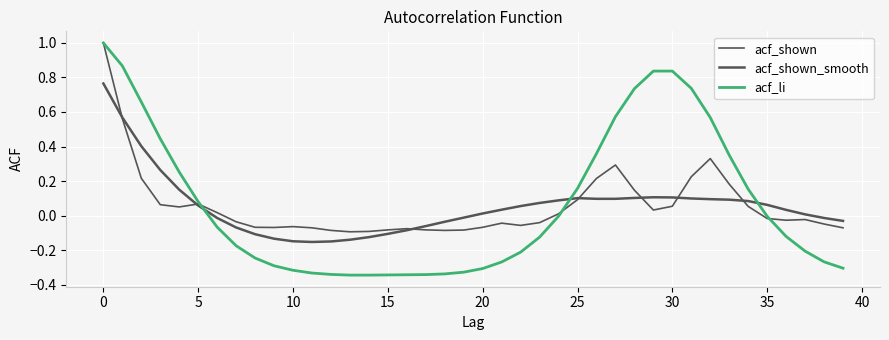

Does the chart display data point markers on the line(s)?

No